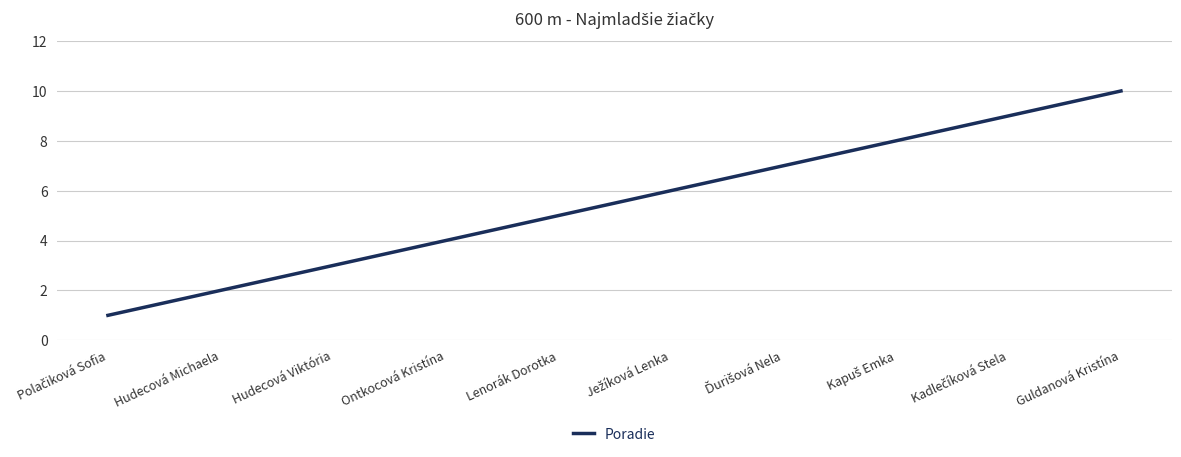

What position from the left is Lenorák Dorotka?

5